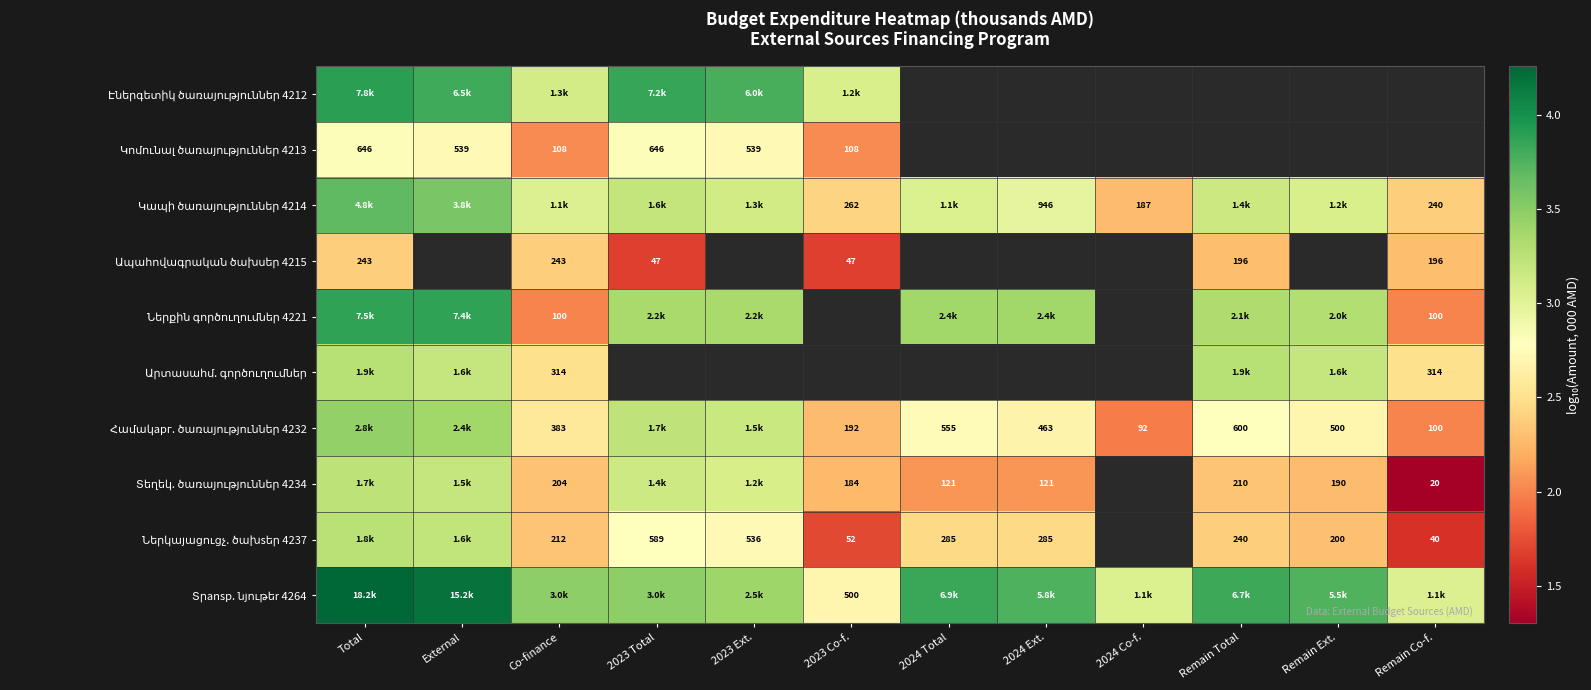

Between Remain Ext. and 2023 Co-f., which is larger?

2023 Co-f.